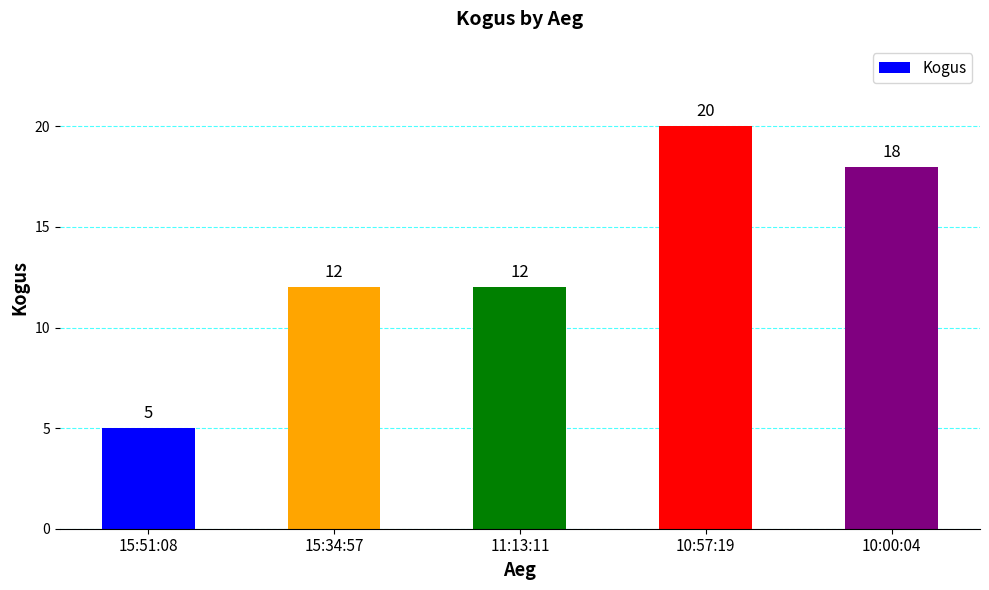

What position from the left is 11:13:11?

3